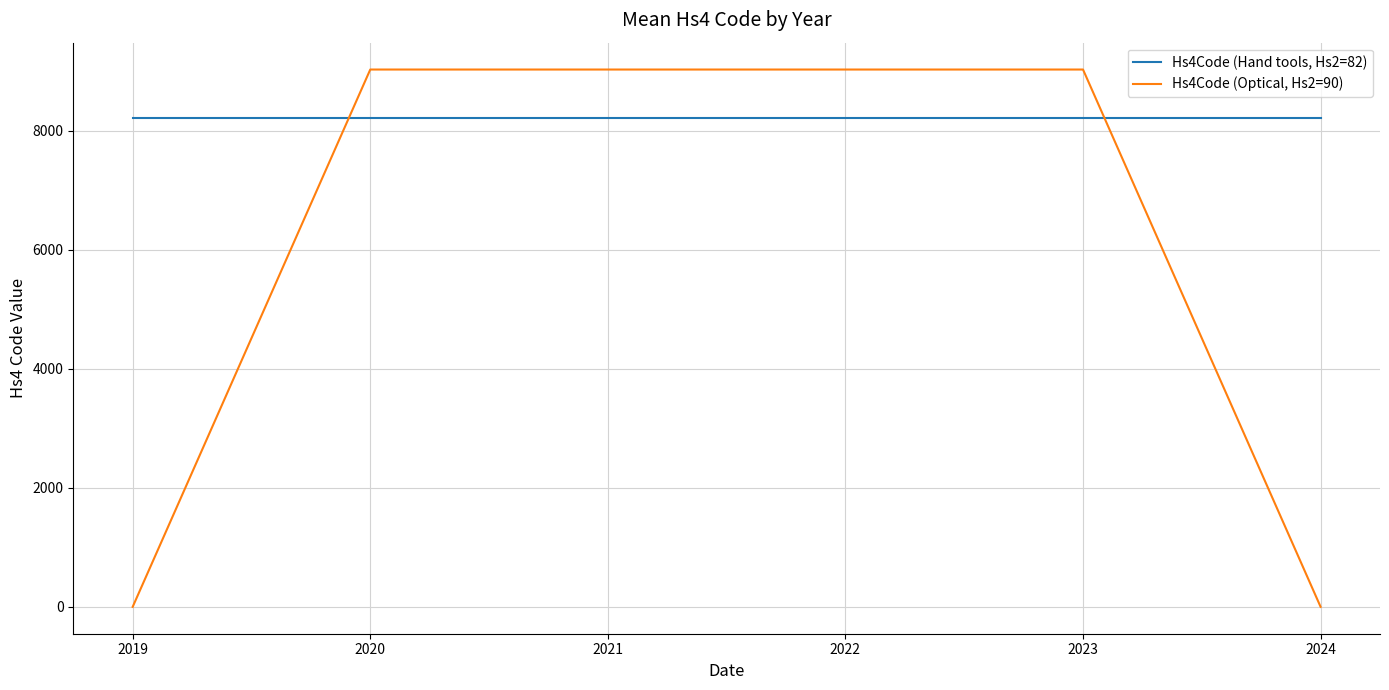

Which series ends up on top after the final intersection of Hs4Code (Hand tools, Hs2=82) and Hs4Code (Optical, Hs2=90)?

Hs4Code (Hand tools, Hs2=82)